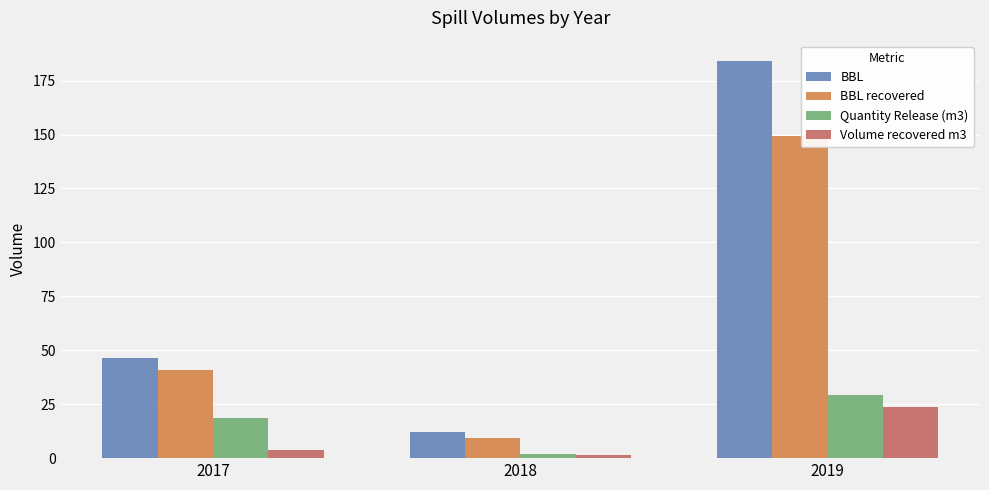

What are all the series names shown in the legend?

BBL, BBL recovered, Quantity Release (m3), Volume recovered m3